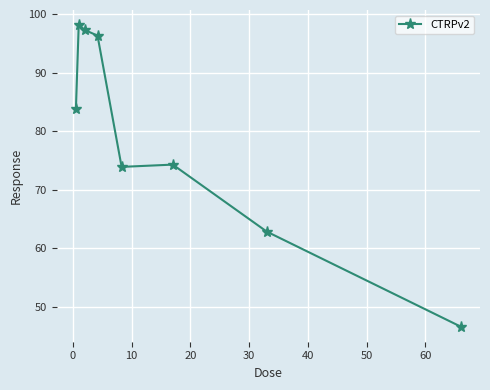

What is the smallest value displayed?

46.6